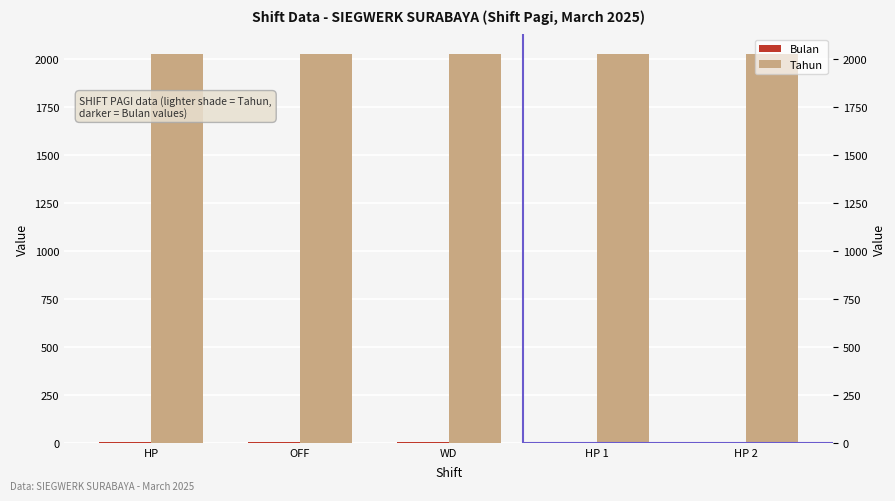

Reading right to left, list all the values displayed in this chart.

Bulan: HP 2=3	HP 1=3	WD=3	OFF=3	HP=3
Tahun: HP 2=2025	HP 1=2025	WD=2025	OFF=2025	HP=2025